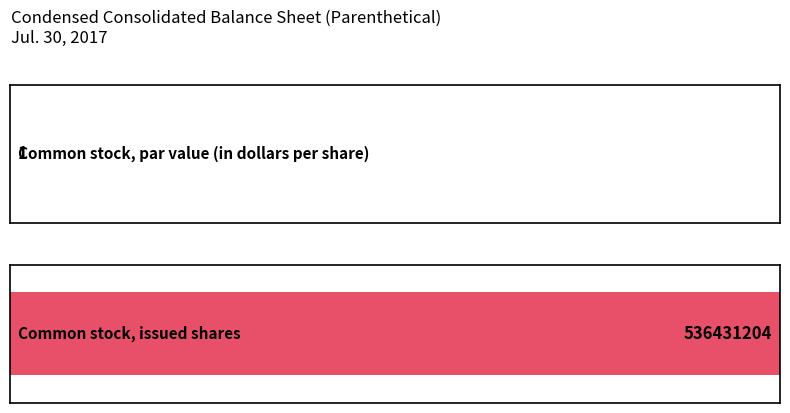

What is the greatest value displayed?

536431204